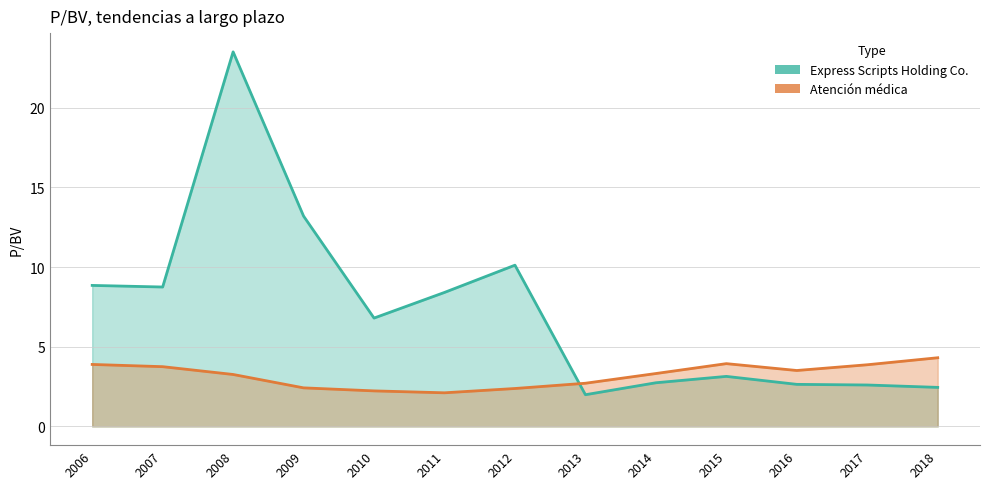

The Atención médica series shows 4.7 at 2008. True or false?

False